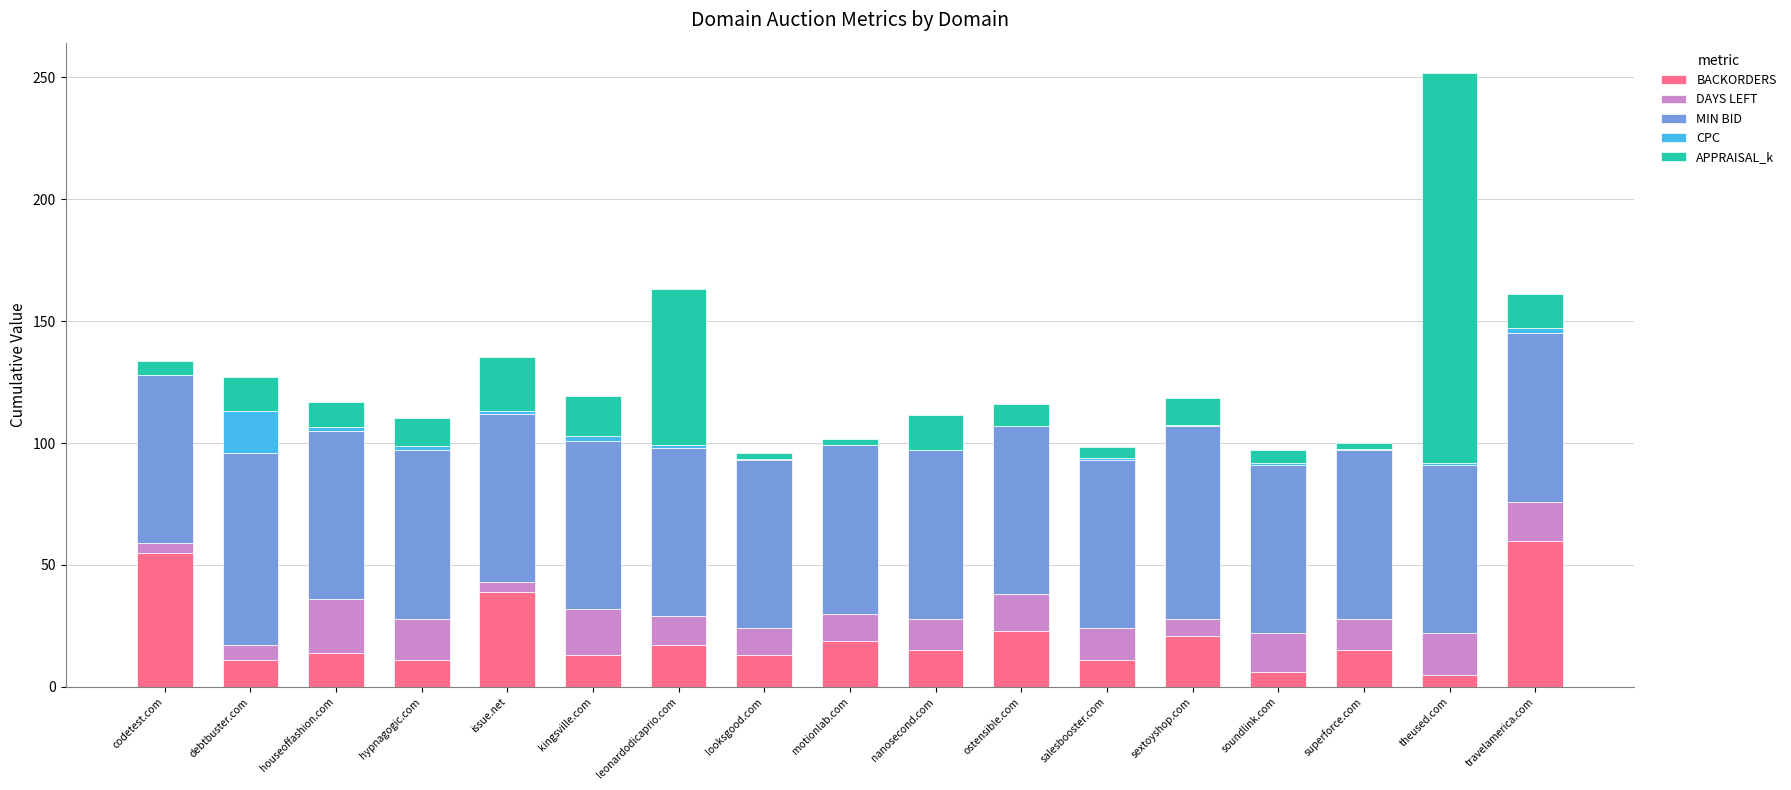

Does the chart contain stacked bars?

Yes